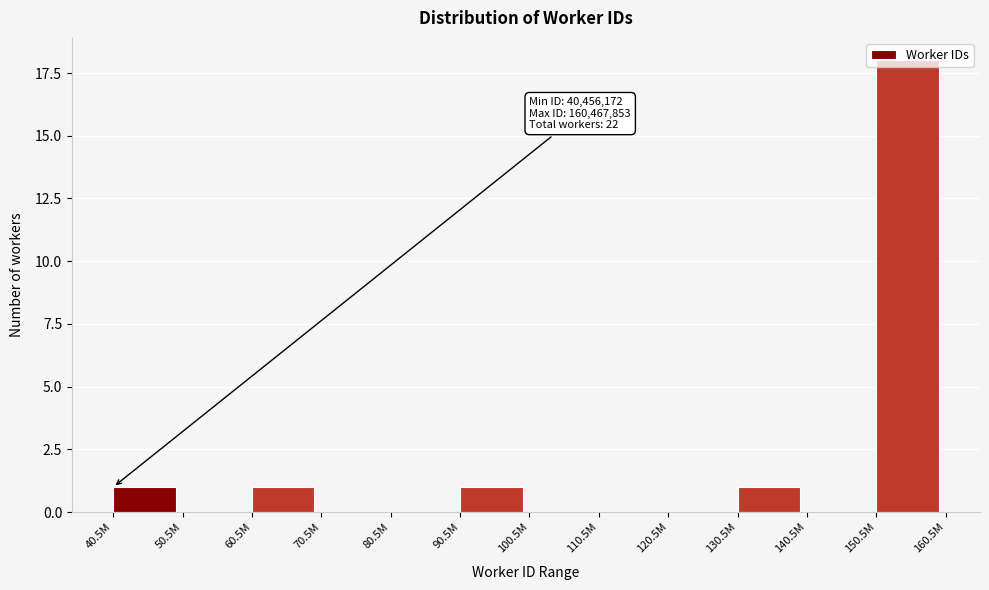

What is the sum of all values?

22